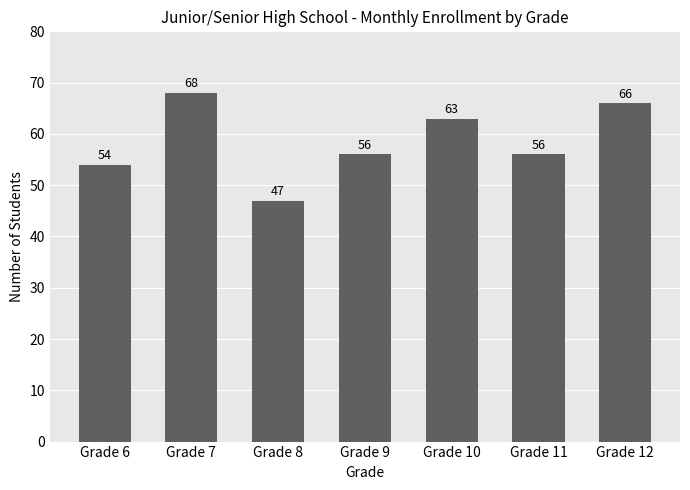

What is the sum of the values at Grade 12 and Grade 11?

122